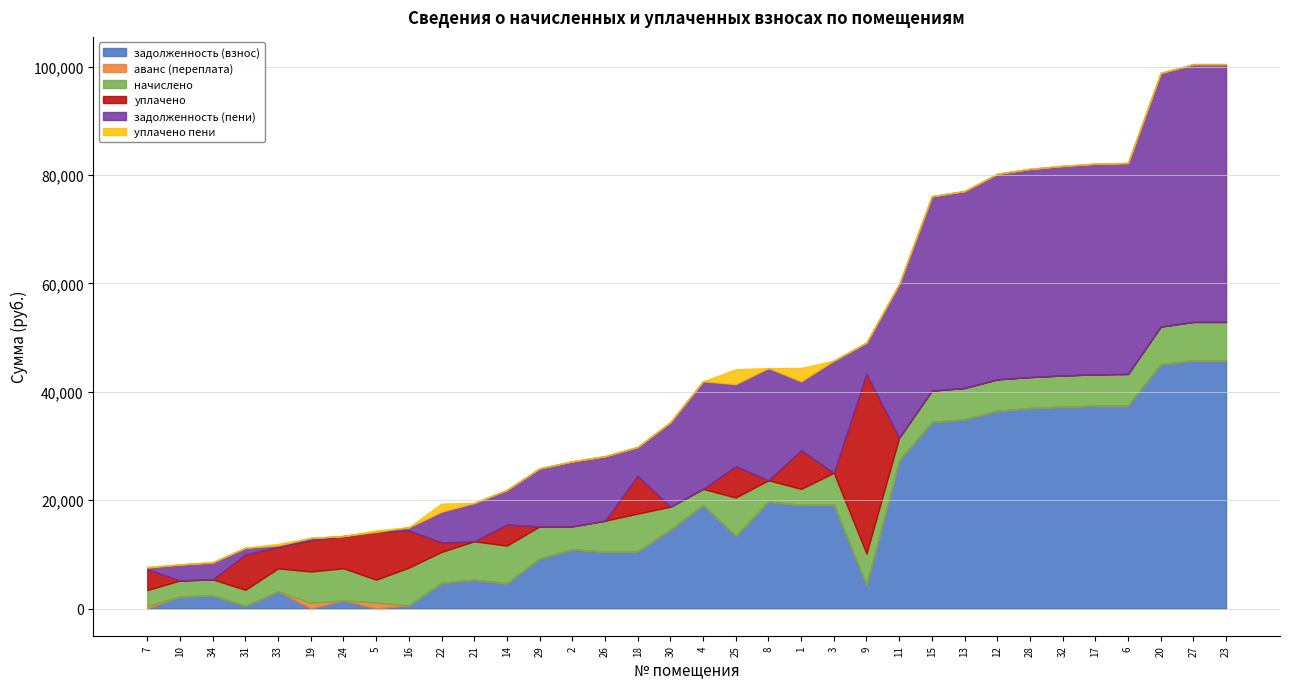

Does the chart have visible grid lines?

Yes